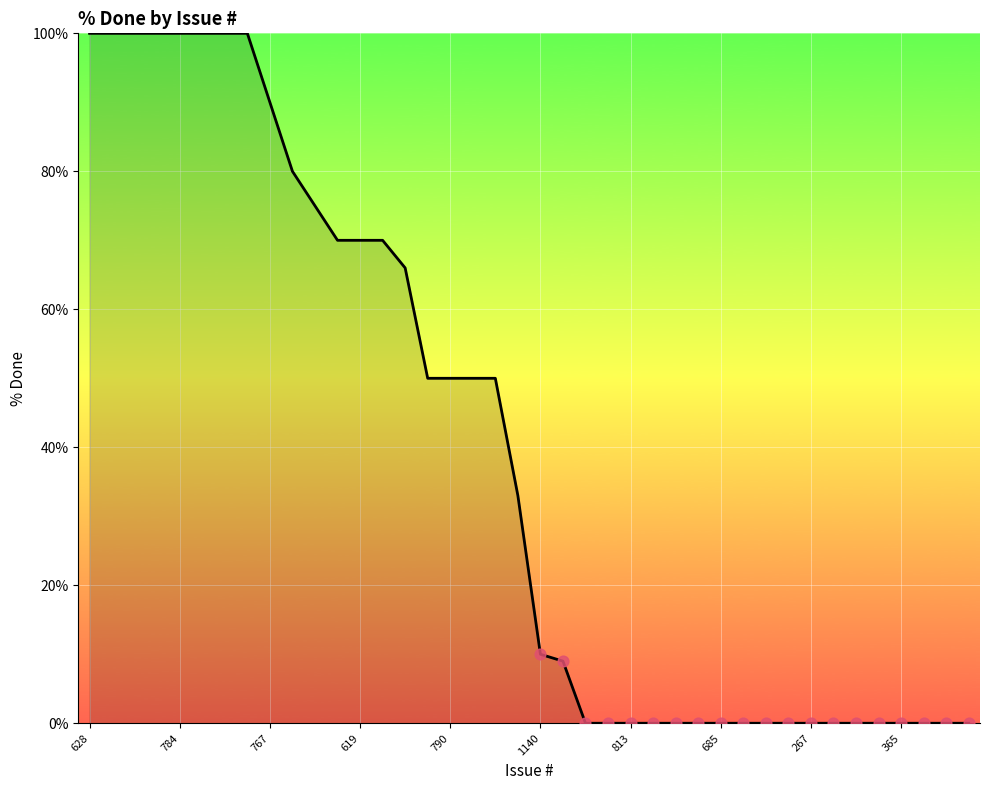

What is the greatest value displayed?

100